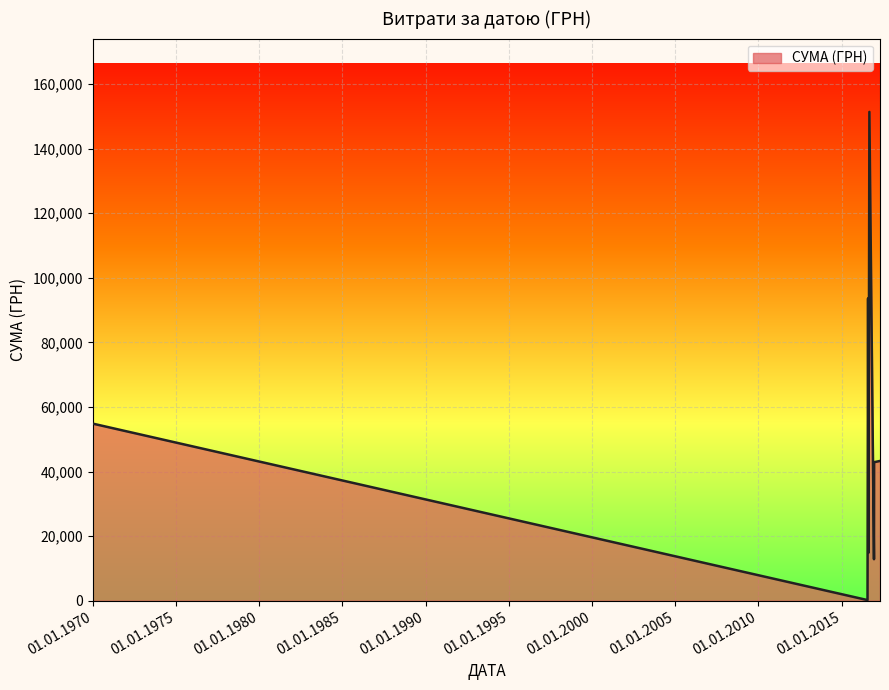

How many categories are shown in the chart?

8